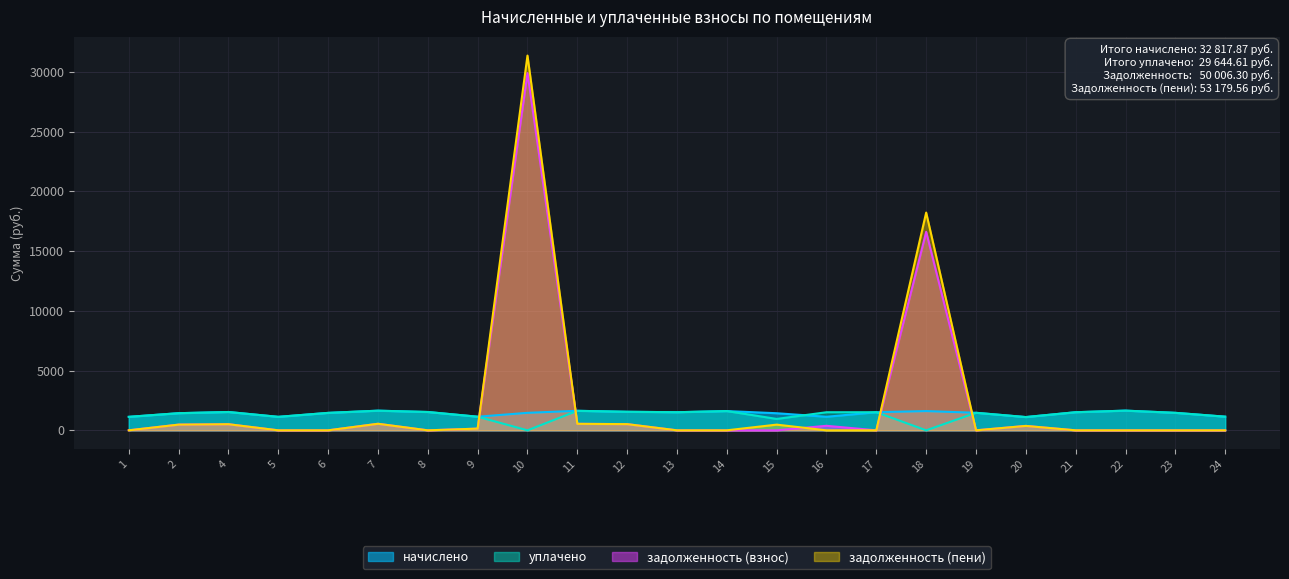

True or false: задолженность (пени) and начислено intersect in this chart.

True